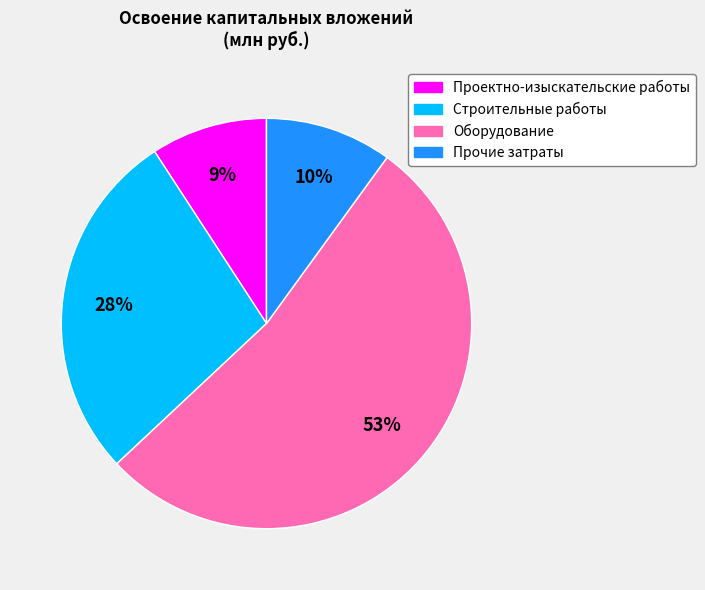

To the nearest percent, what portion does Прочие затраты represent?

10%